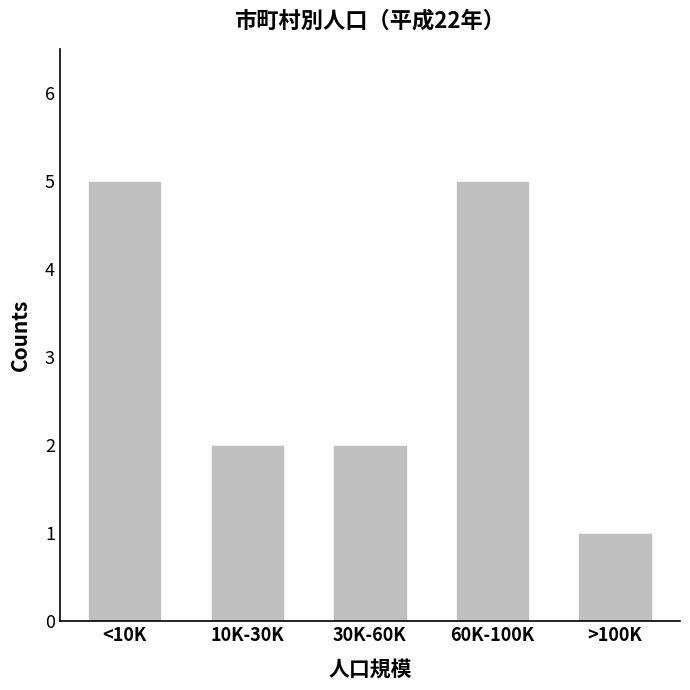

The chart shows a value of 1 at >100K. True or false?

True